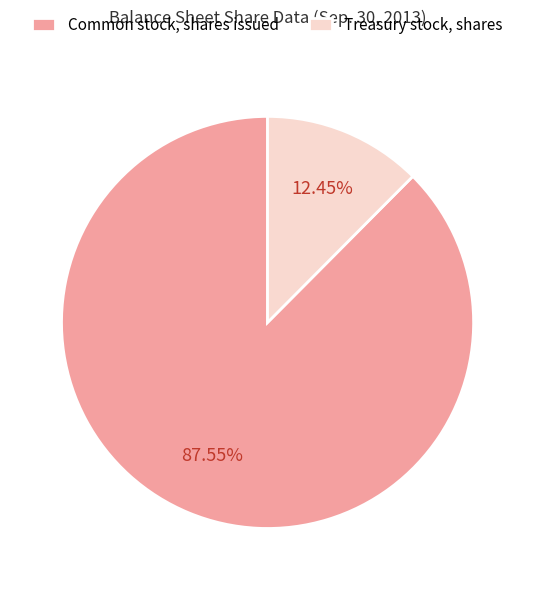

Rank the categories by value from highest to lowest.

Common stock, shares issued, Treasury stock, shares